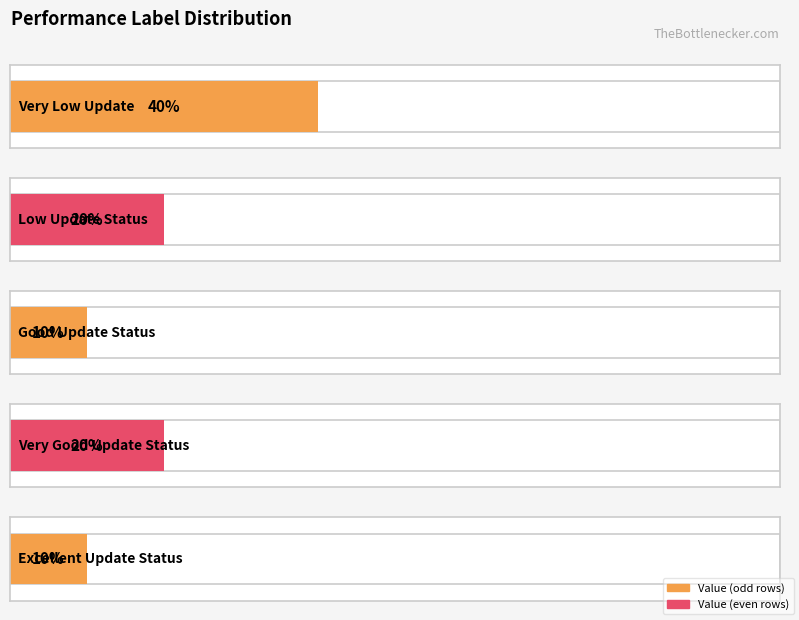

What is the label of the 5th bar from the right?

Very Low Update